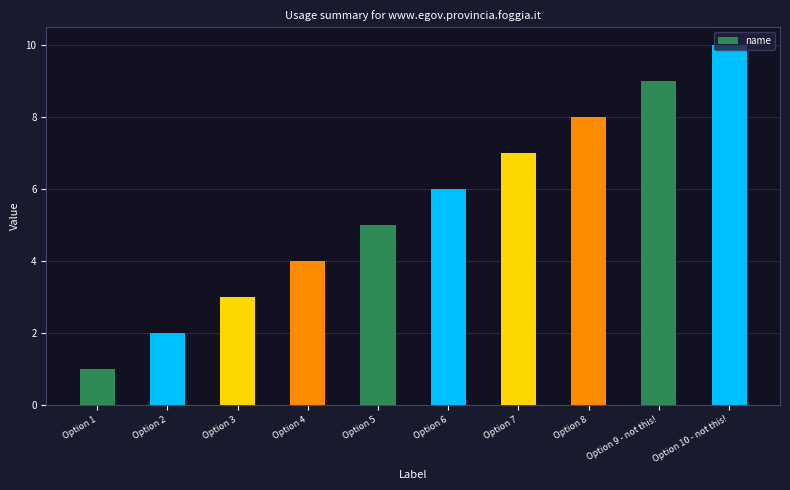

List the labels in order of value, largest first.

Option 10 - not this!, Option 9 - not this!, Option 8, Option 7, Option 6, Option 5, Option 4, Option 3, Option 2, Option 1